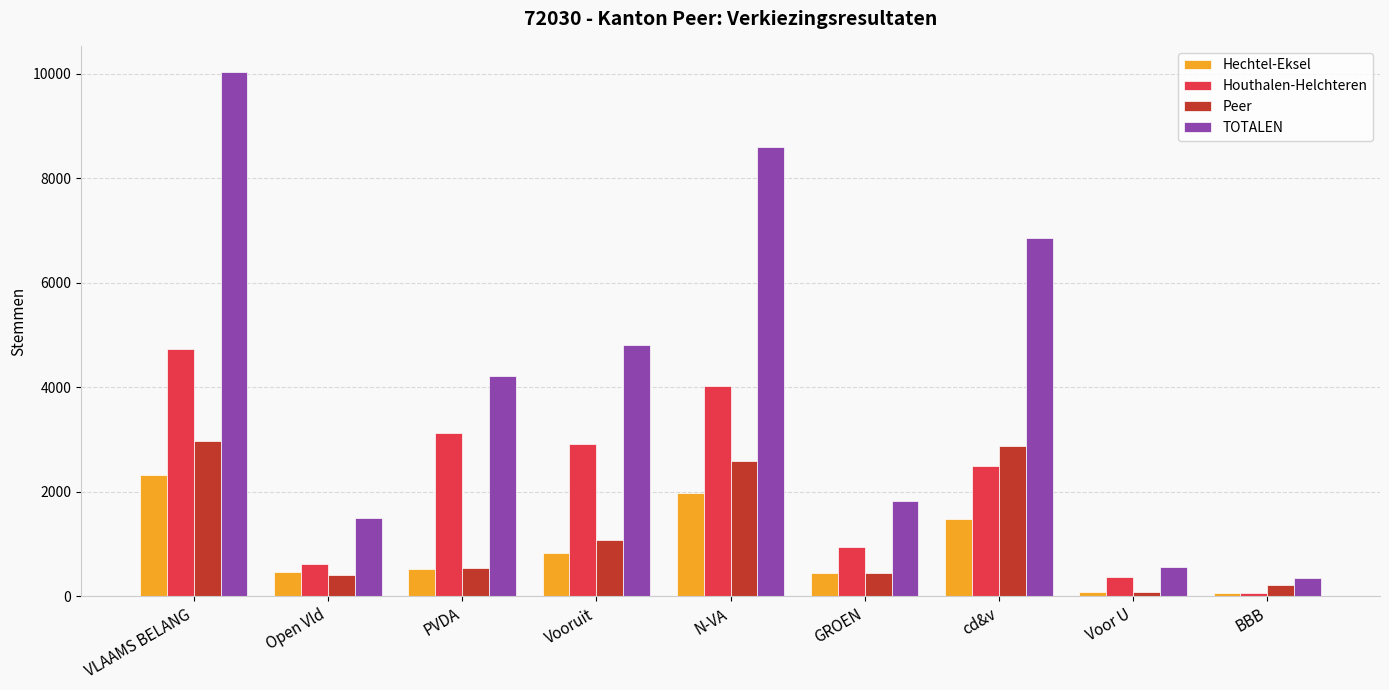

Is it true that Houthalen-Helchteren equals 380 at Voor U?

True